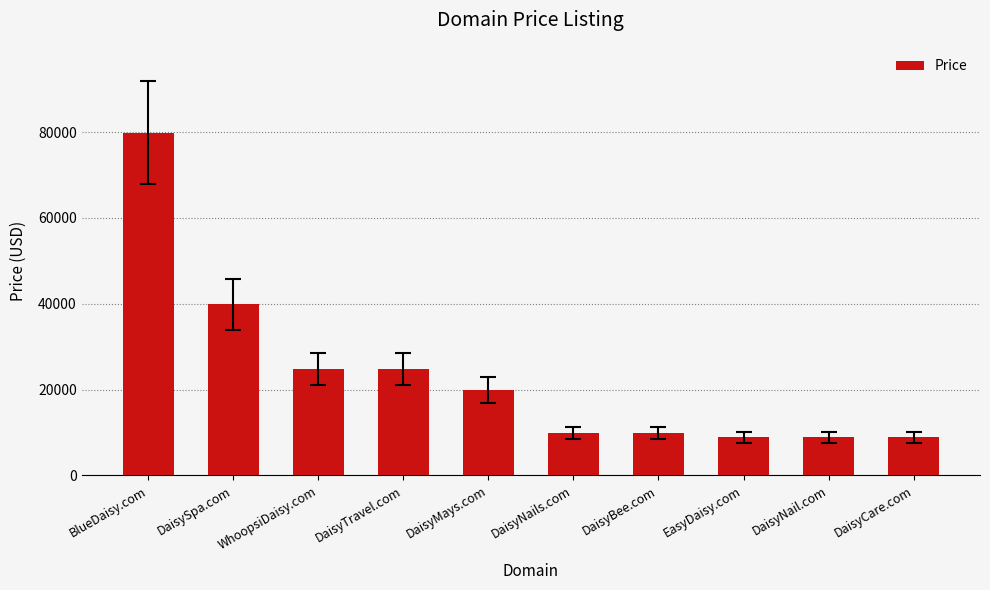

What is the sum of all values?

235880